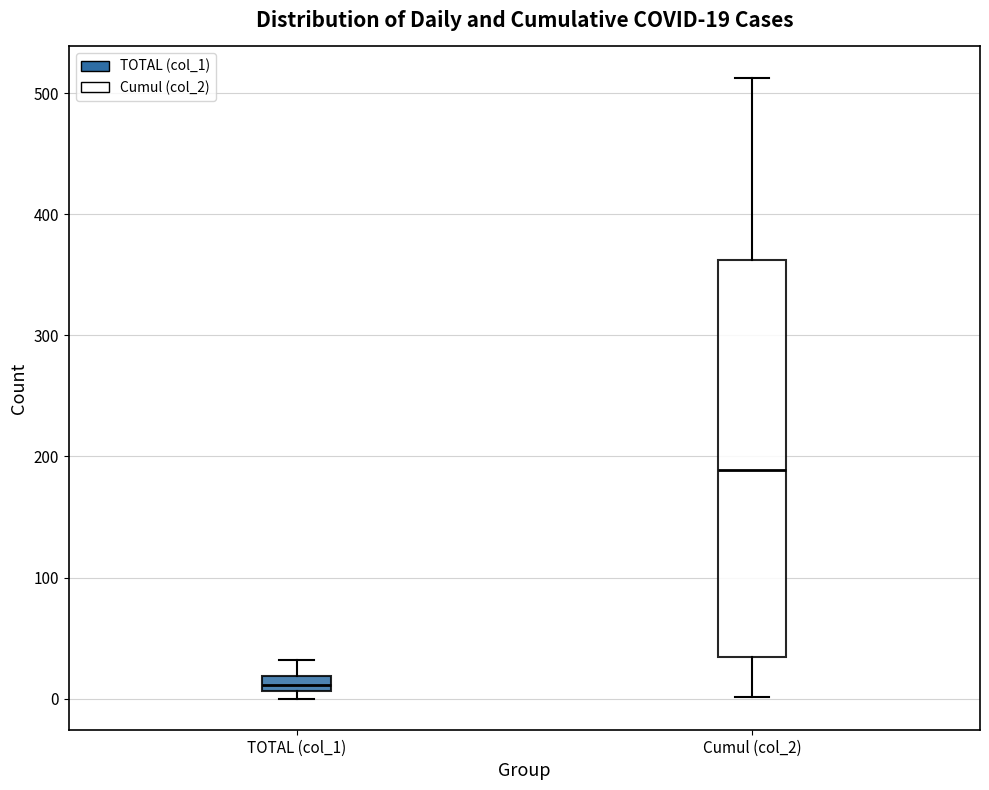

Which box's median line is the highest?

Cumul (col_2)